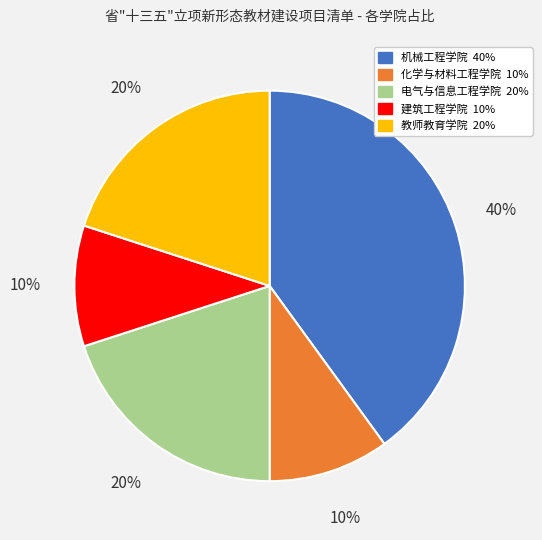

To the nearest percent, what is the difference between the 电气与信息工程学院 and 化学与材料工程学院 slice percentages?

10%